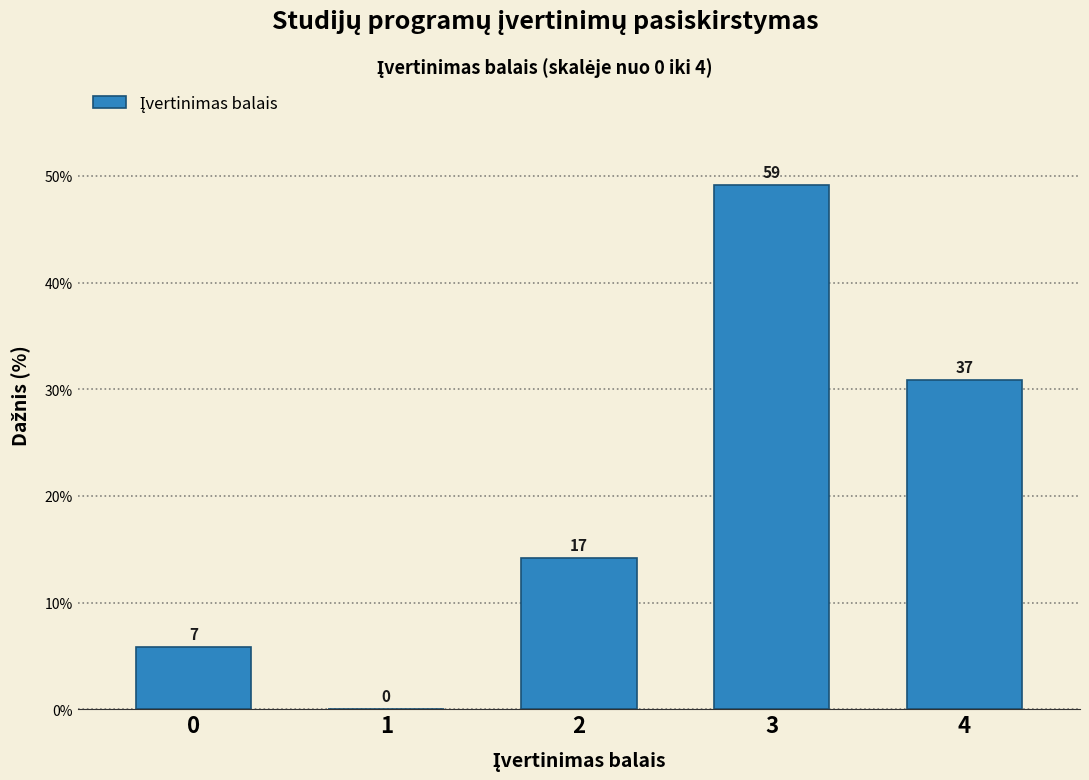

Are the bars horizontal?

No